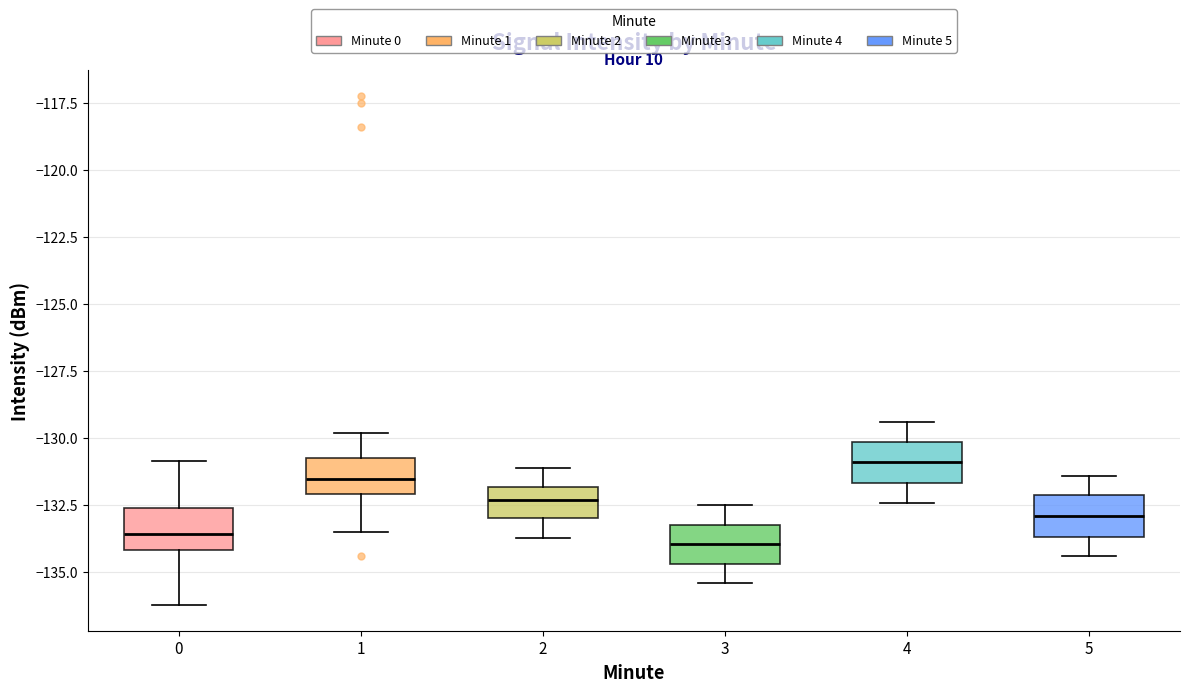

Where is the upper edge of the box at x = 2 on the y-axis? The values are not printed on the chart, so give them approximately, as read against the axis.

-132.0